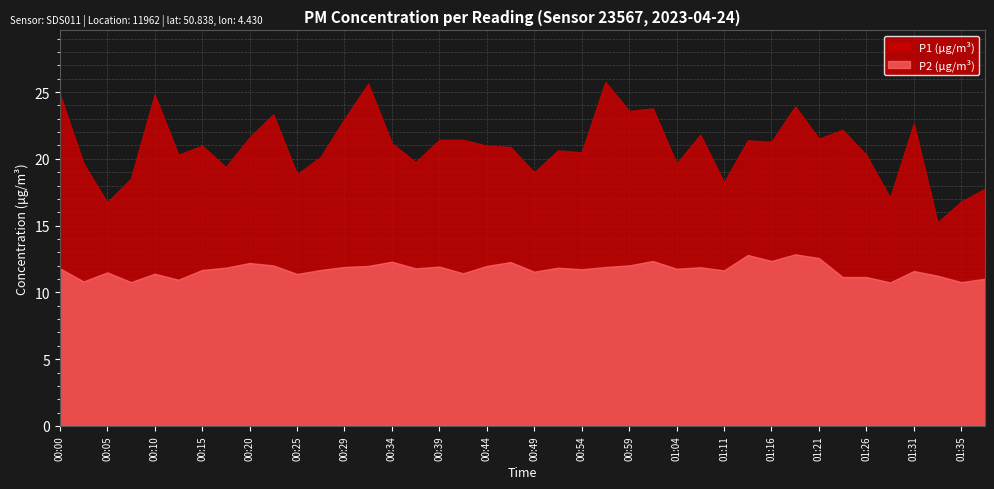

At how many categories does at least one series exceed 15?

40